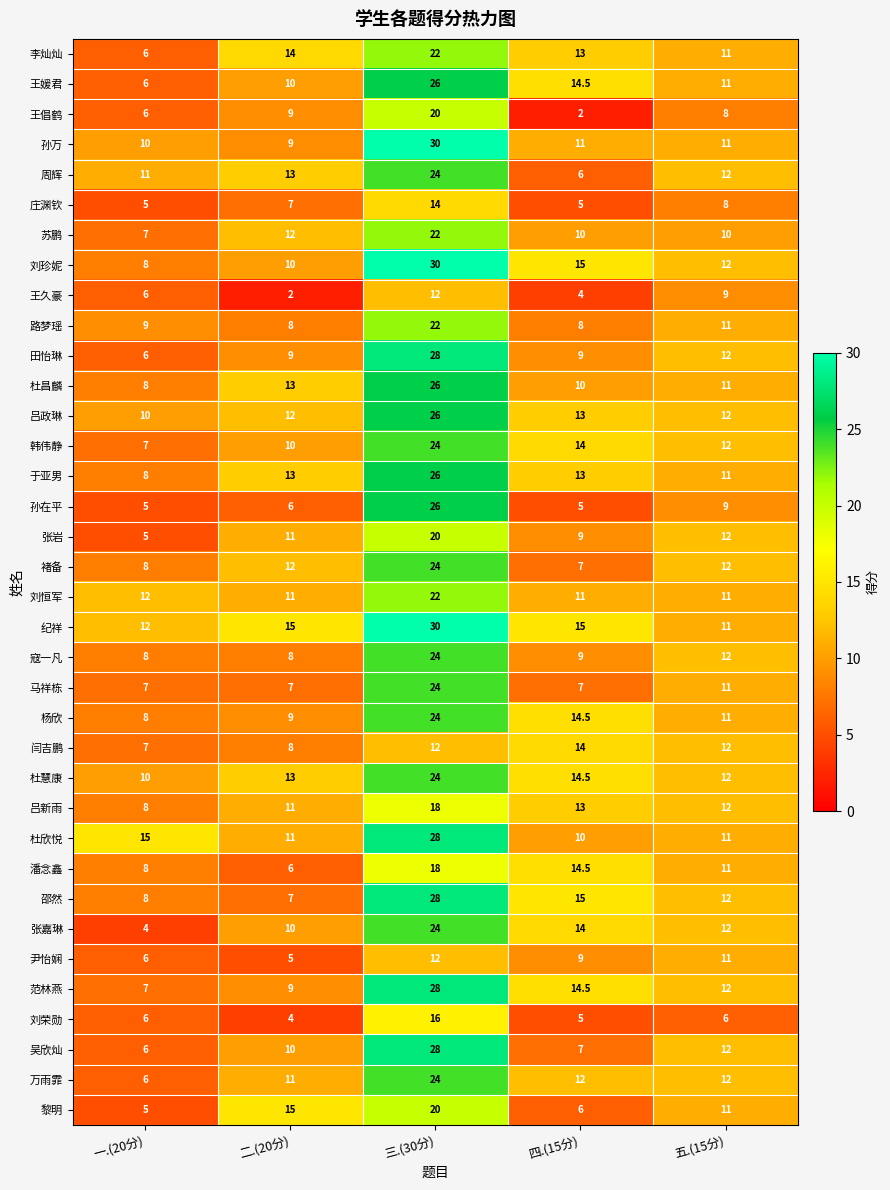

What is the difference between the highest and lowest values at 二.(20分)?

13.0